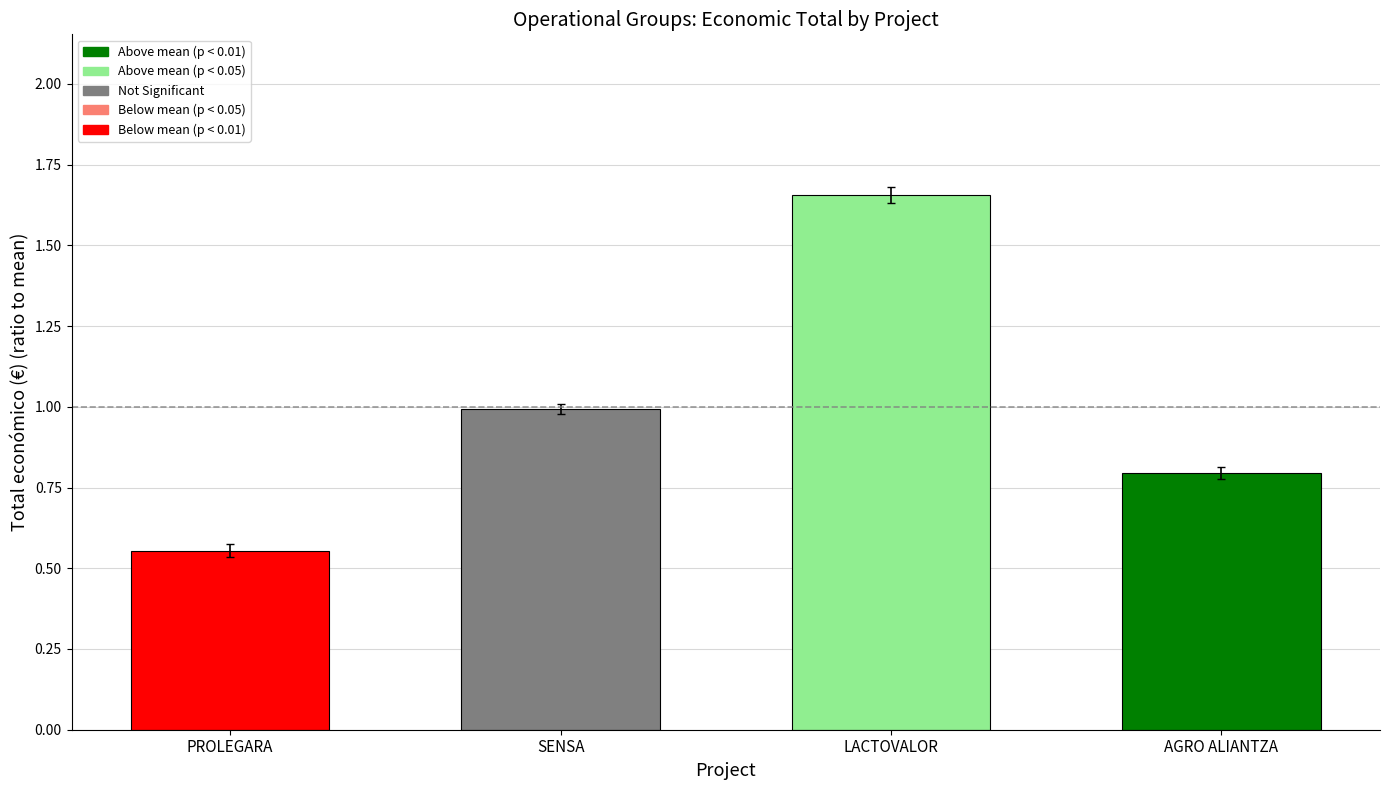

What is the sum of all values?

4.0